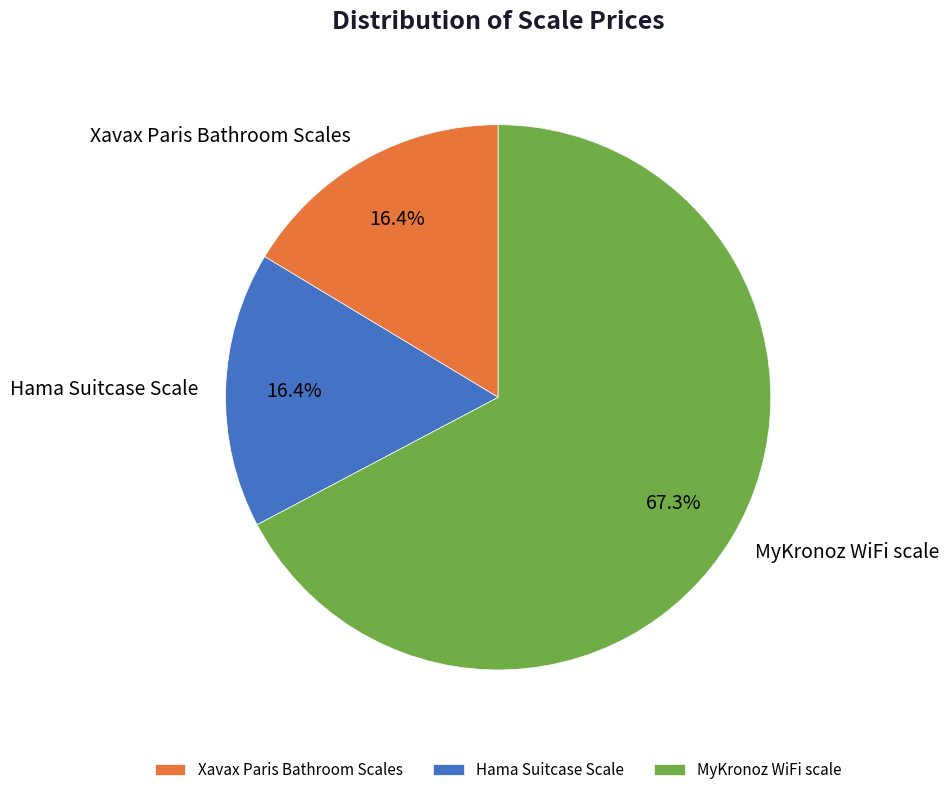

Which category has the biggest portion of the pie?

MyKronoz WiFi scale